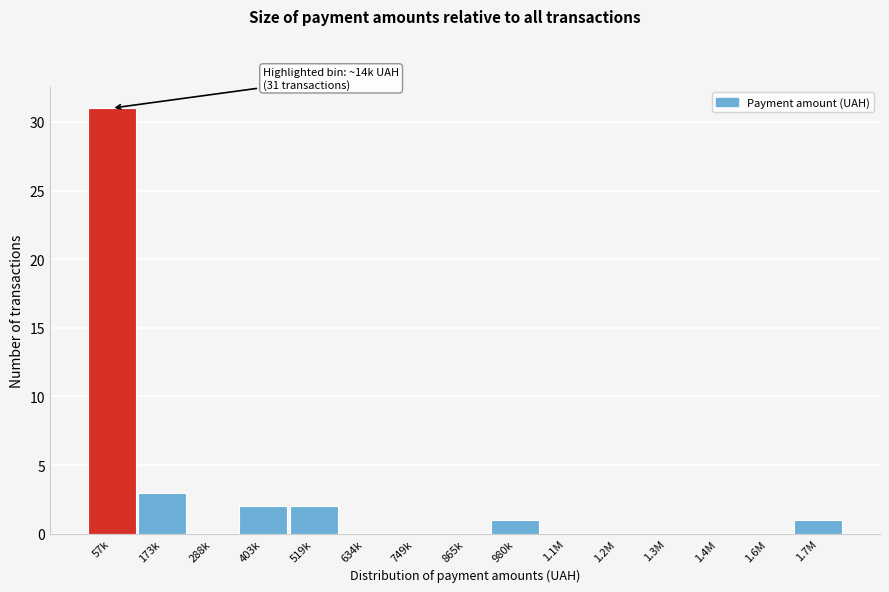

Reading left to right, extract all data points from this chart.

57k=31	173k=3	288k=0	403k=2	519k=2	634k=0	749k=0	865k=0	980k=1	1.1M=0	1.2M=0	1.3M=0	1.4M=0	1.6M=0	1.7M=1